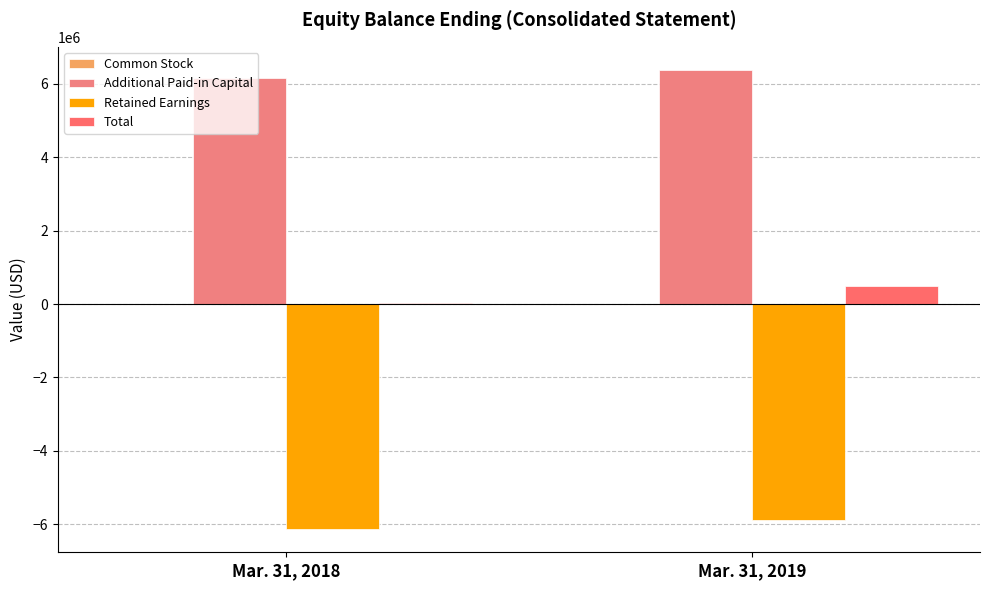

What is the maximum value shown in the chart?

6384274